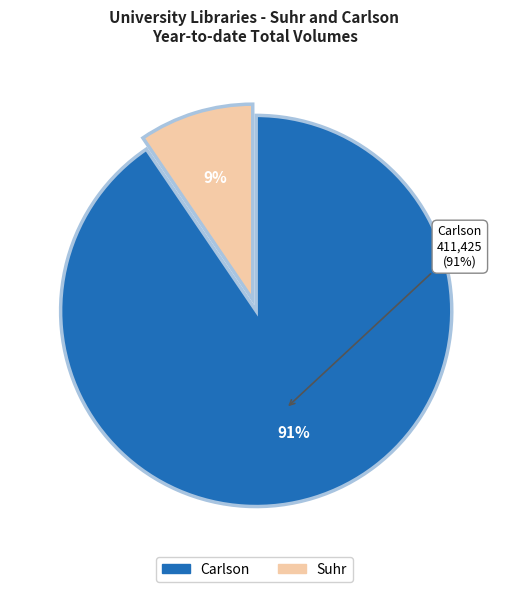

Does Suhr account for over 50% of the chart?

No